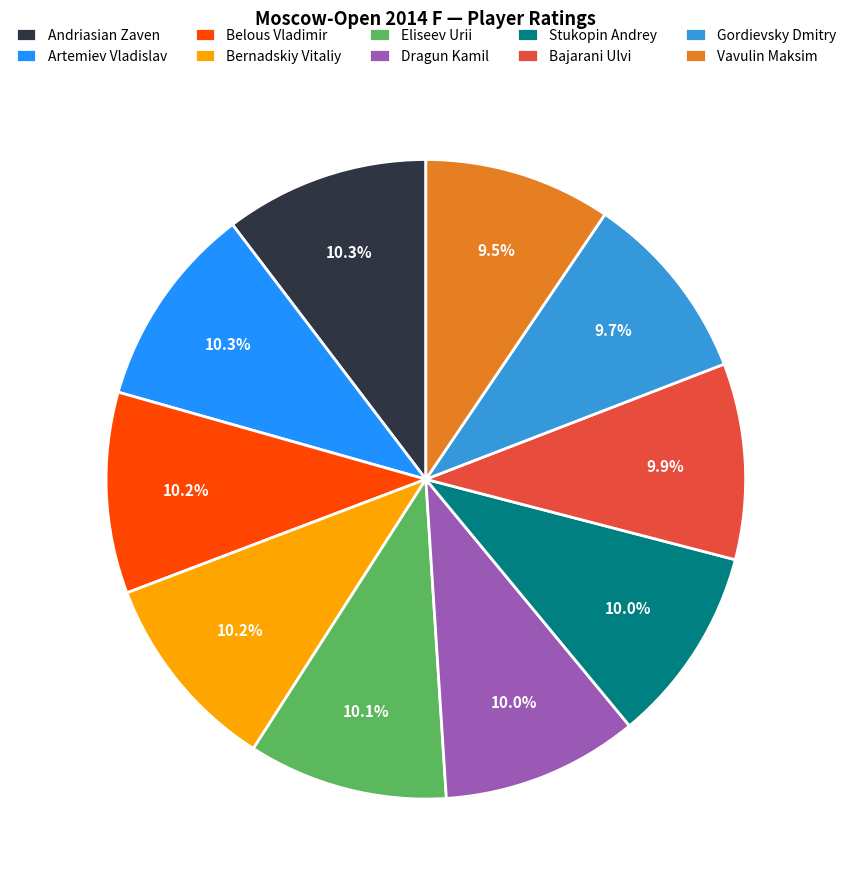

What is the ratio of the value at Bernadskiy Vitaliy to the value at Belous Vladimir?

1.0